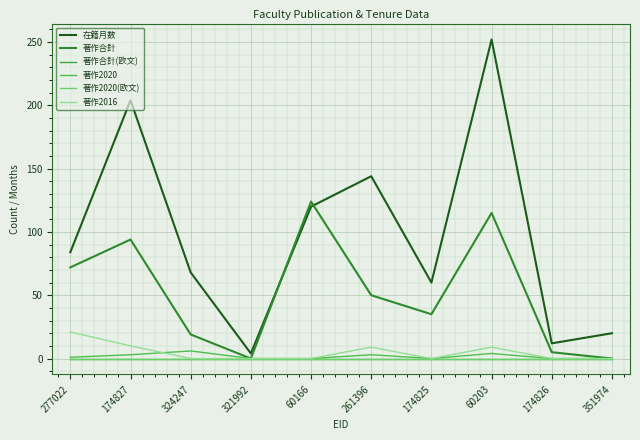

At which label is 著作2020(欧文) closest to 0?

277022